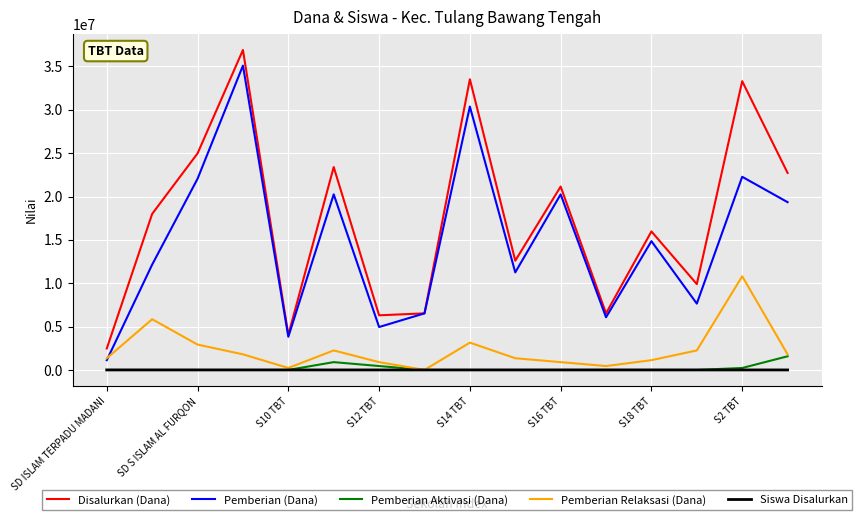

What is the minimum value for Siswa Disalurkan?

6